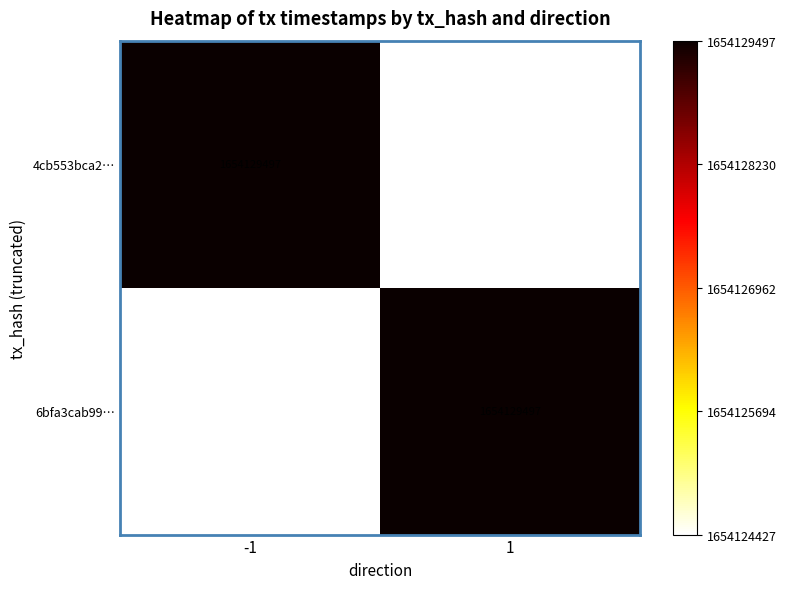

What is the difference between the highest and lowest values at 1?

5070